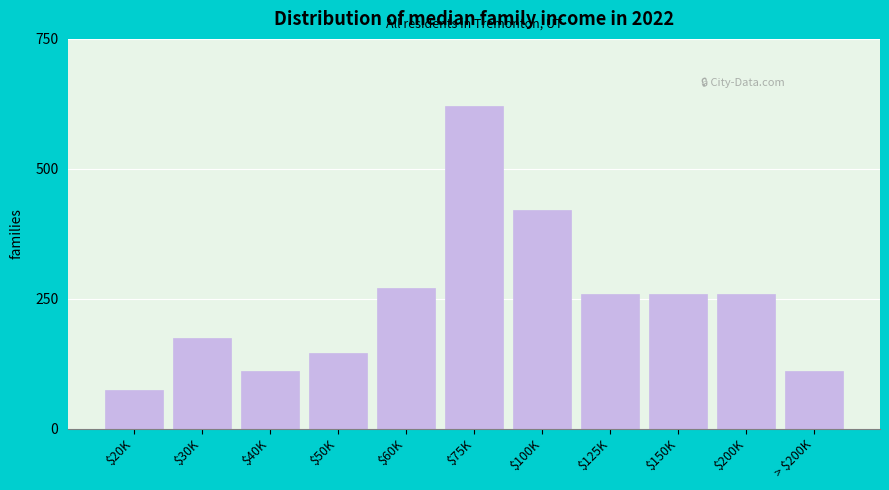

Reading left to right, extract all data points from this chart.

75	175	110	145	270	620	420	260	260	260	110